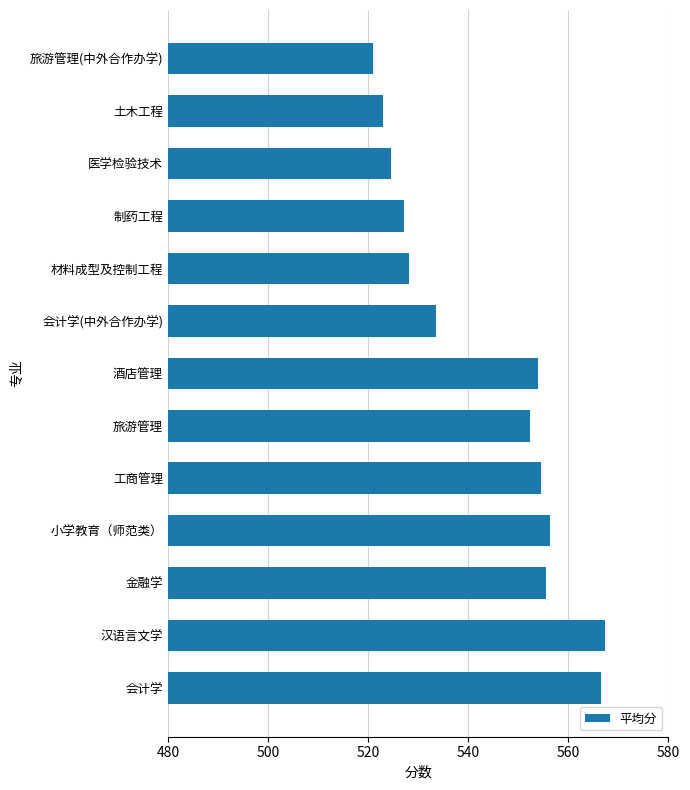

How many categories are shown in the chart?

13